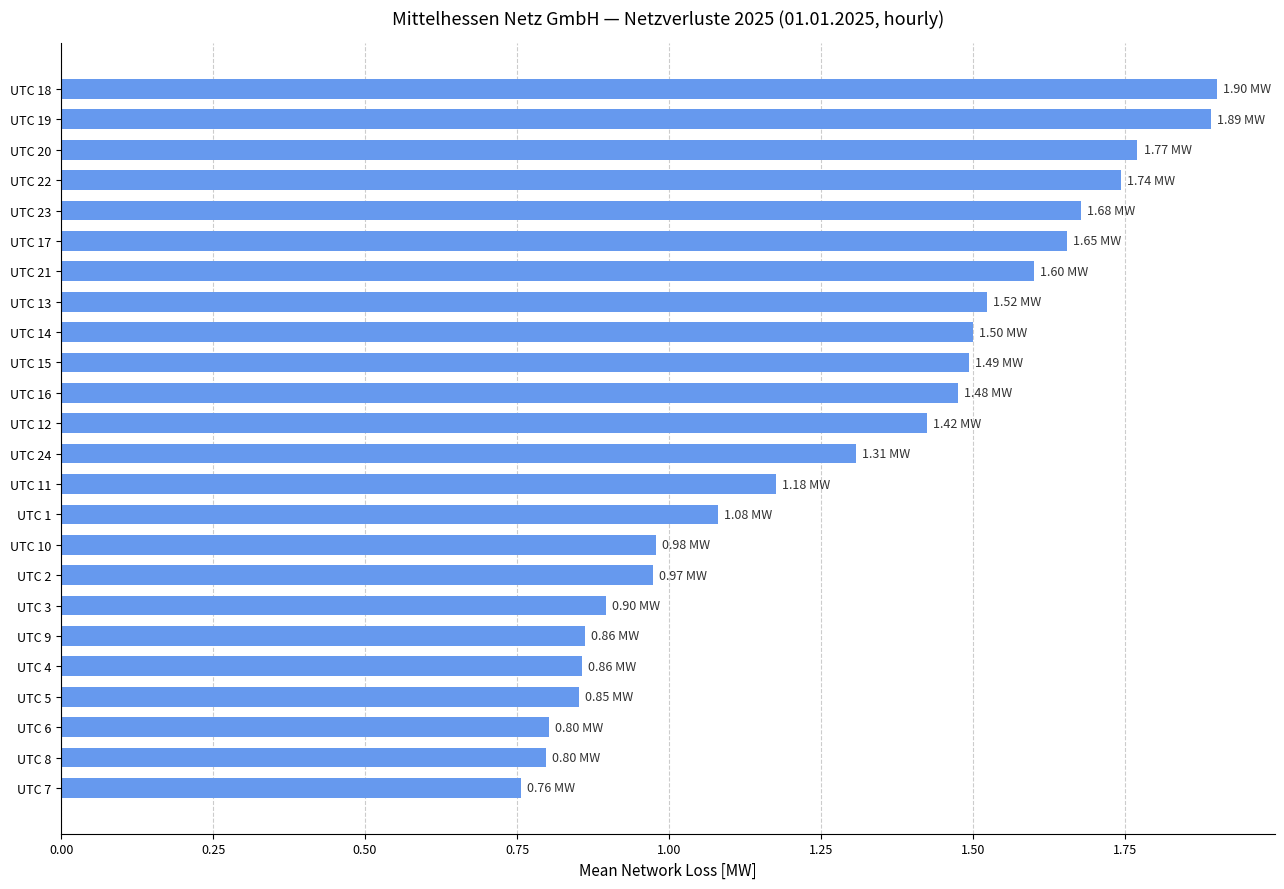

What is the sum of all values?

31.0